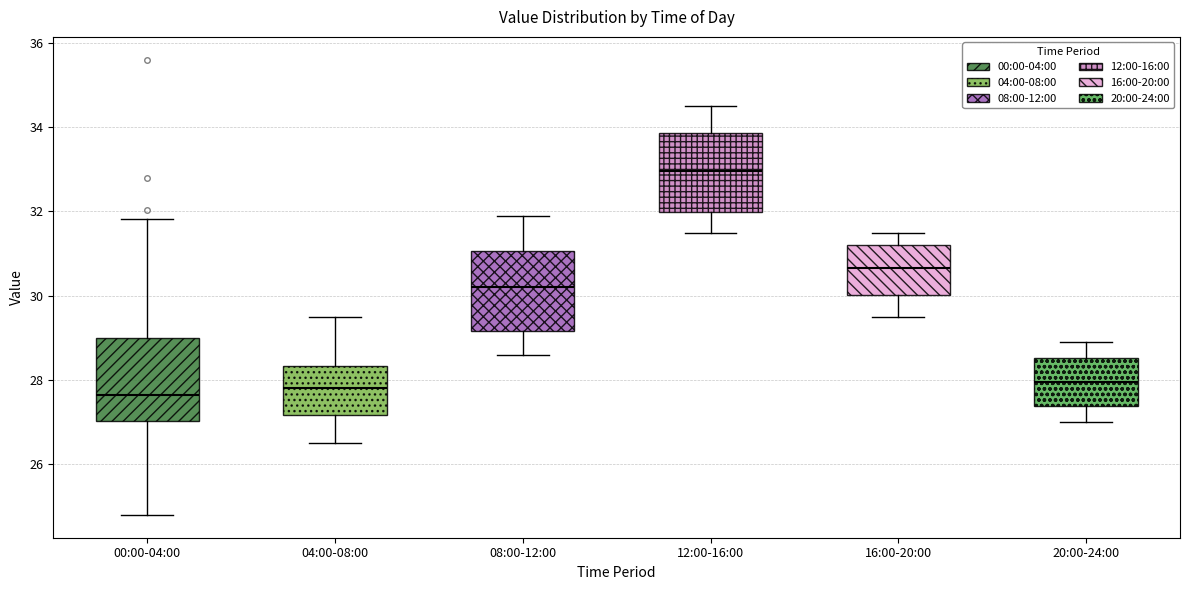

Which box's median line is the highest?

12:00-16:00